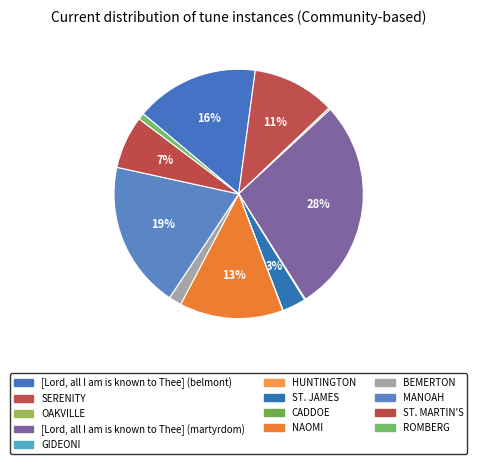

Is there a majority slice in this chart?

No